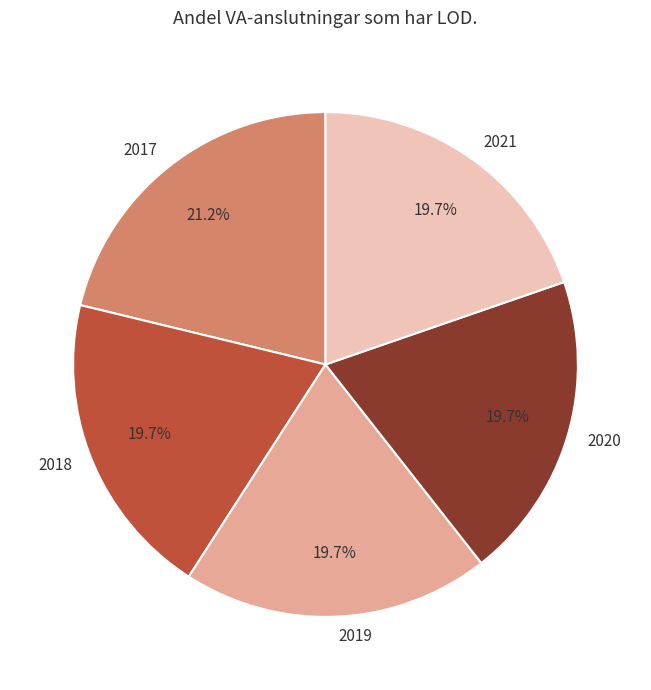

To the nearest percent, what percentage of the pie is 2020?

20%